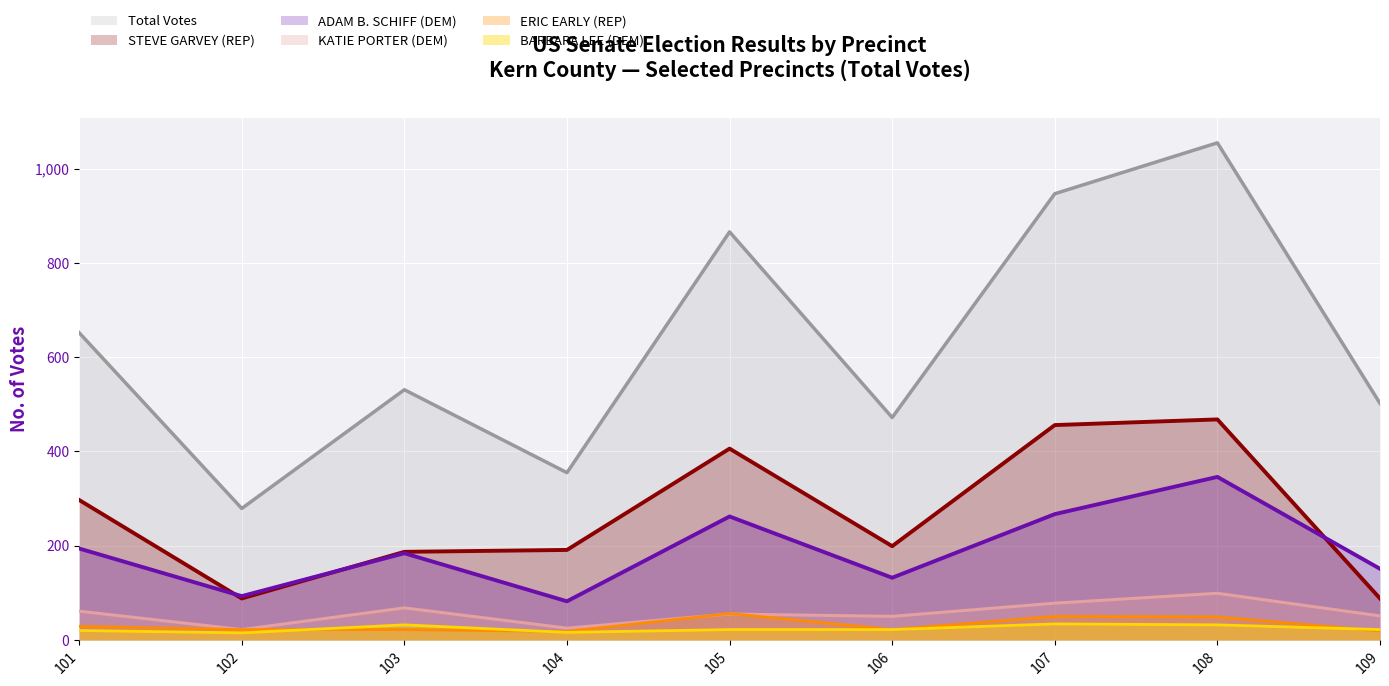

What is the difference between the second highest and minimum values in the KATIE PORTER (DEM) series?

56